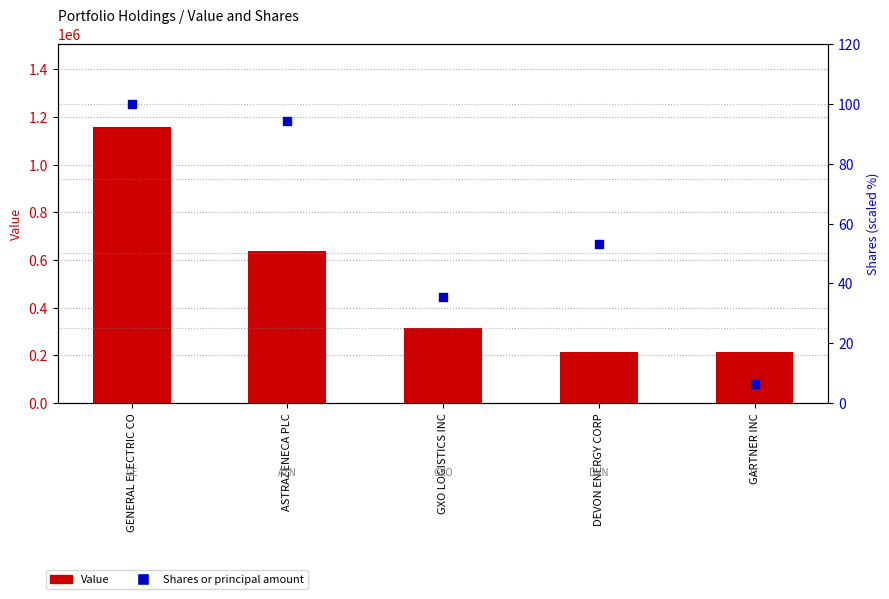

What are all the series names shown in the legend?

Value, Shares or principal amount